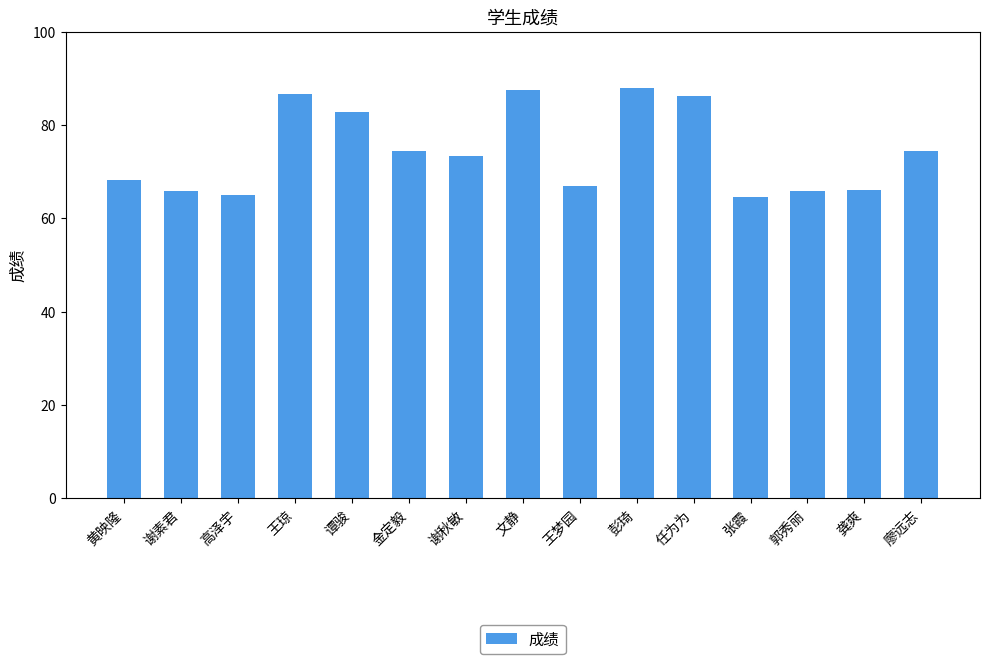

Are the bars horizontal?

No